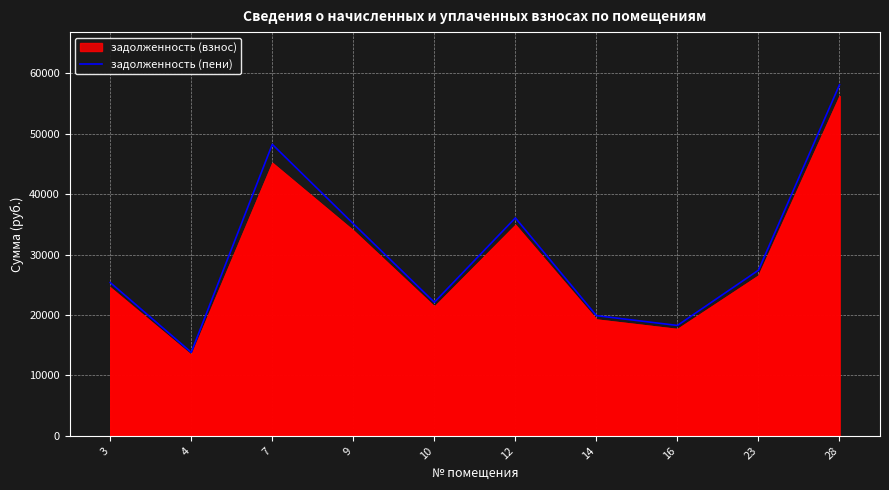

How many points are lower than both their immediate neighbors (excluding endpoints)?

3